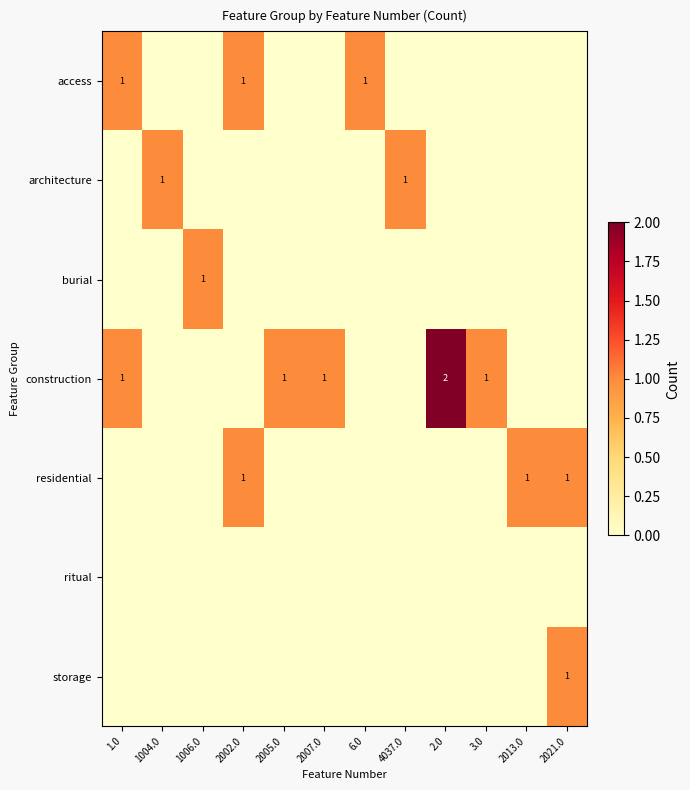

True or false: burial has a value of 0 at 2.0.

False